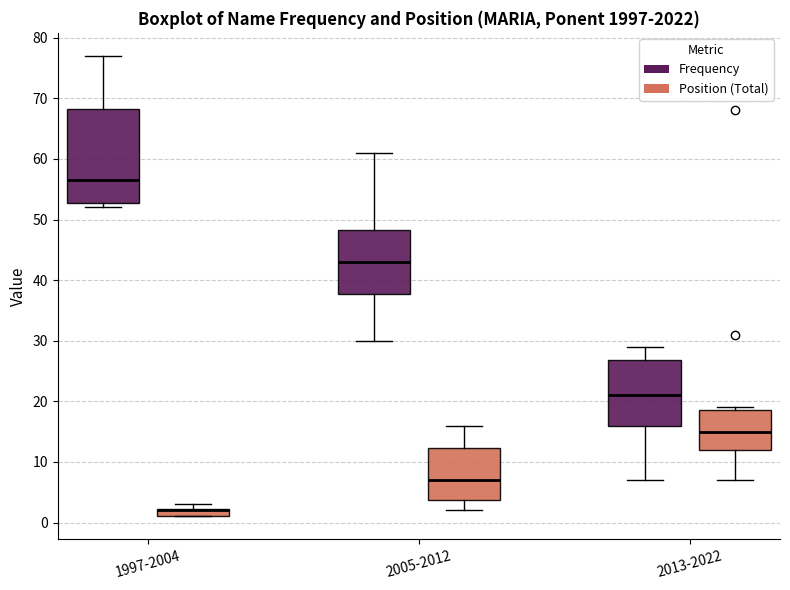

Where is the lower edge of the box for 2013-2022 (Position (Total)) on the y-axis? The values are not printed on the chart, so give them approximately, as read against the axis.

12